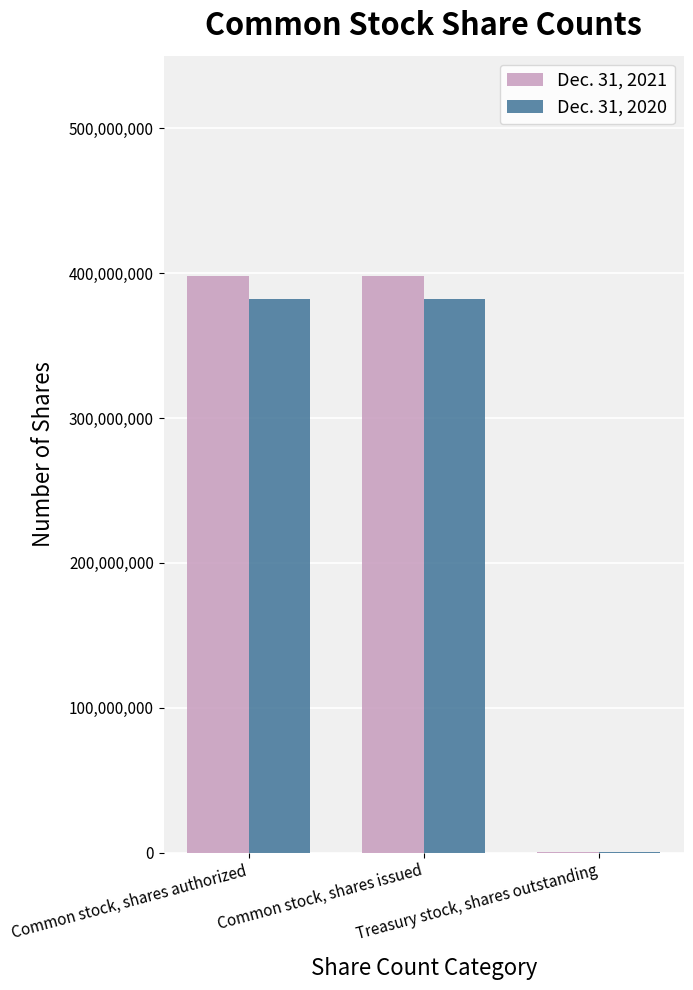

True or false: Dec. 31, 2021 has a value of 397830044 at Common stock, shares authorized.

True